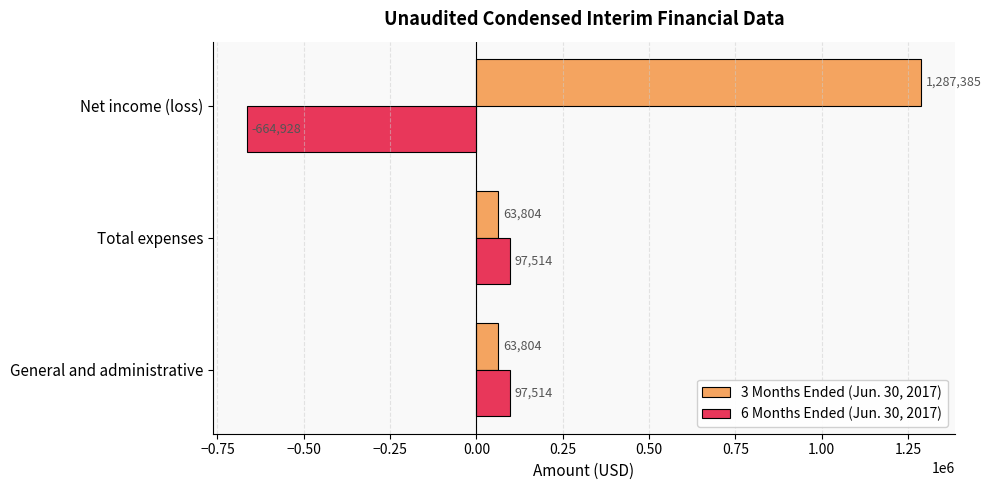

Which series has the widest spread of values?

3 Months Ended (Jun. 30, 2017)